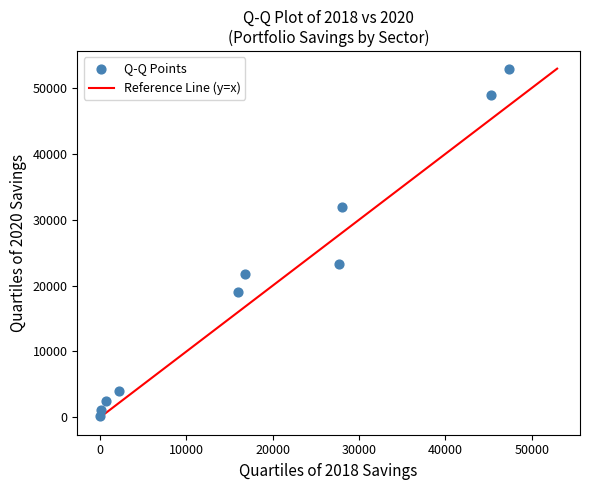

What Y value in the scatter plot is closest to 26554?

23265.6